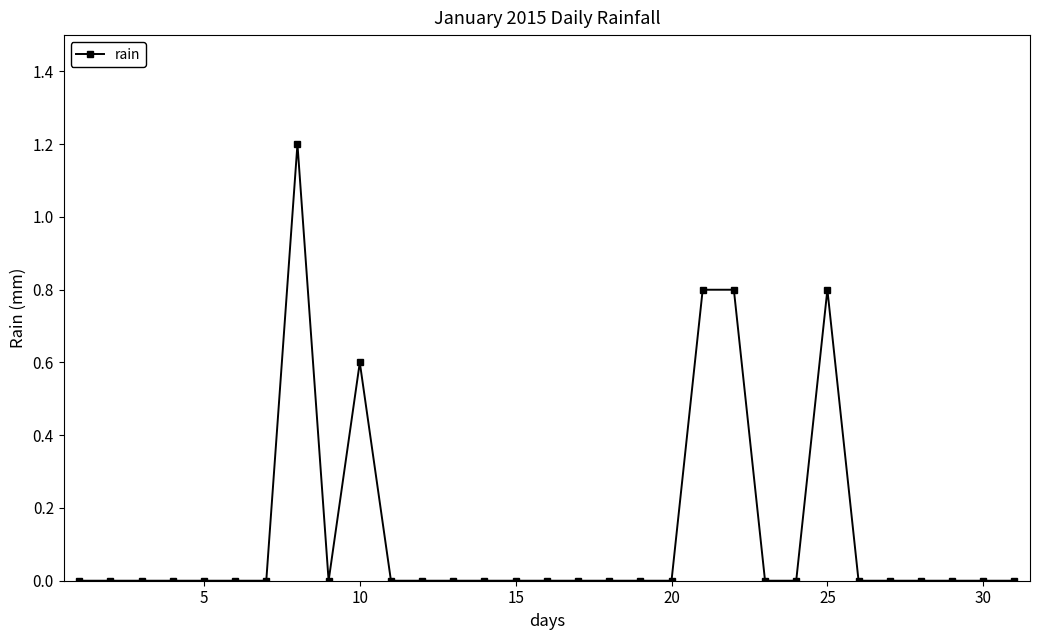

What is the maximum value shown in the chart?

1.2